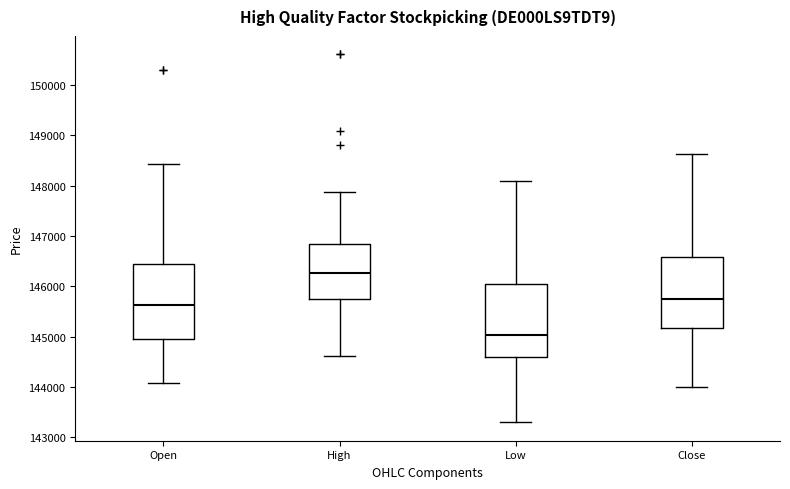

Reading left to right, transcribe this box plot: for each box, give where its median line is, the range the box spans, and where its two whiskers end, as read against the y-axis. The values are not printed on the chart, so give them approximately, as read against the axis.

Open: median 145600, box 145000 to 146400, whiskers 144100 to 148400
High: median 146300, box 145700 to 146800, whiskers 144600 to 147900
Low: median 145000, box 144600 to 146100, whiskers 143300 to 148100
Close: median 145800, box 145200 to 146600, whiskers 144000 to 148600